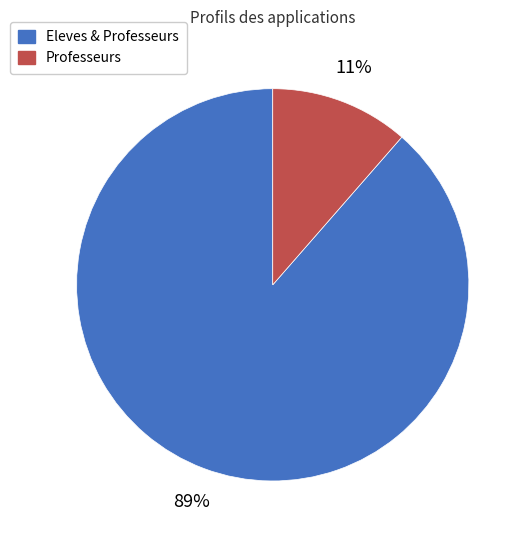

Count the number of slices in the pie.

2